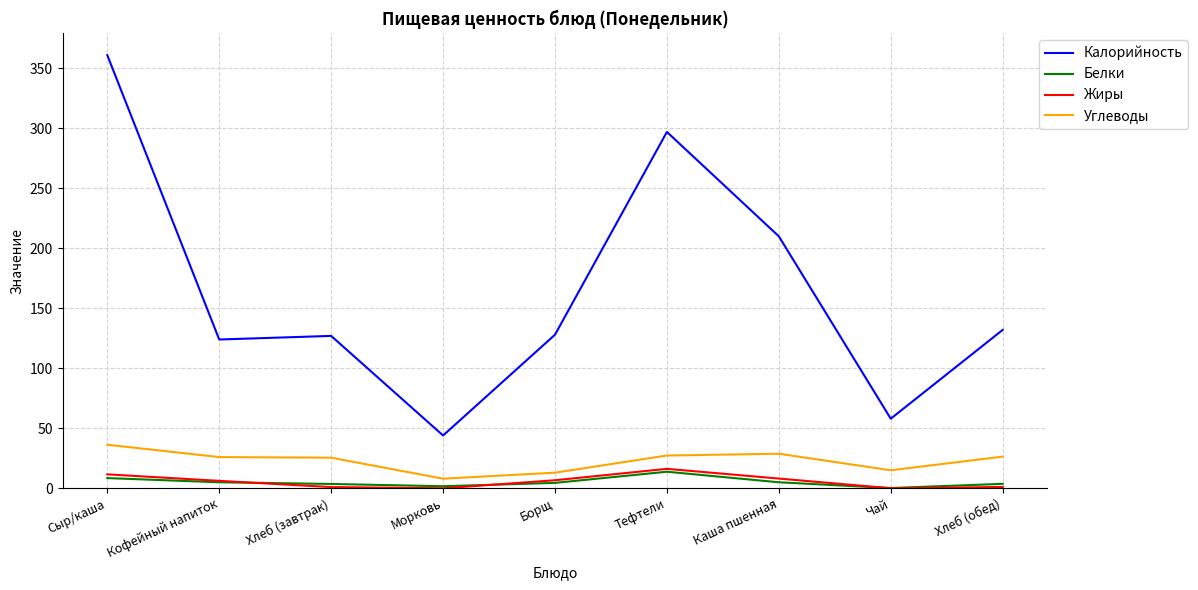

What is the sum of the Калорийность values at Сыр/каша and Чай?

419.0